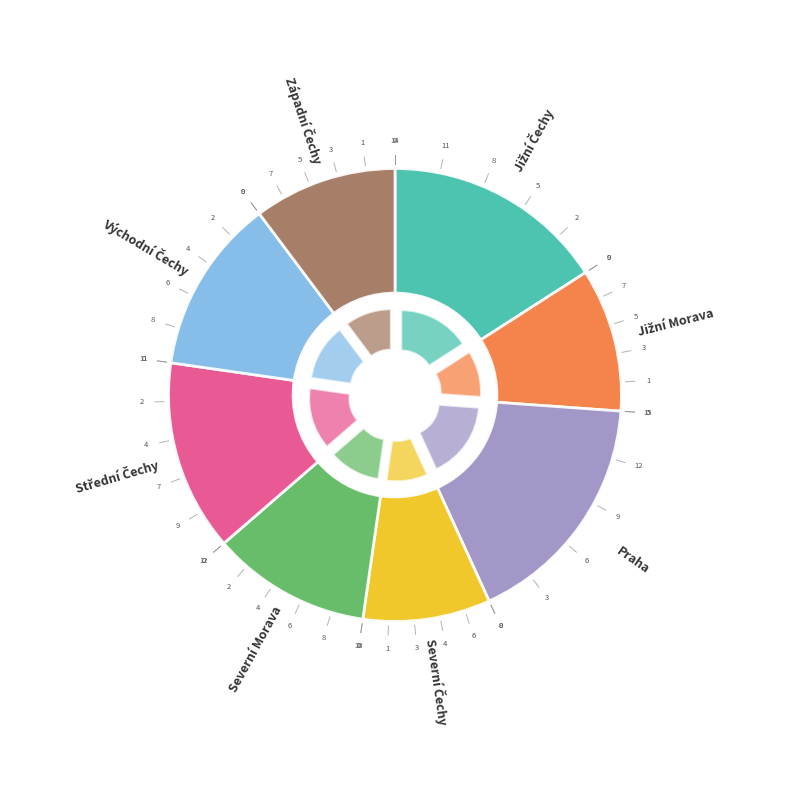

To the nearest percent, what portion does Střední Čechy represent?

14%